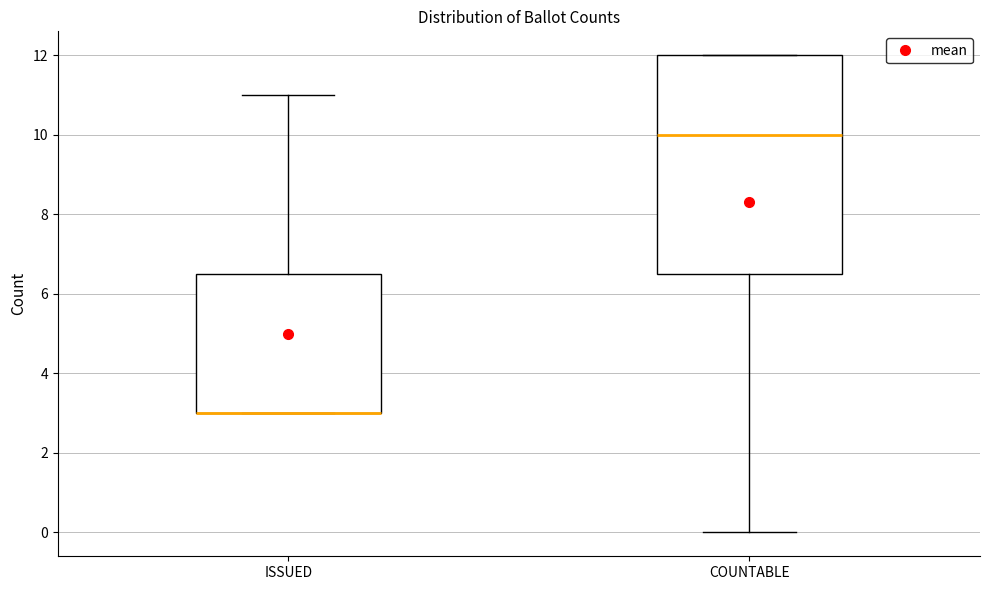

Where does the median line of the box for COUNTABLE sit on the y-axis? The values are not printed on the chart, so give them approximately, as read against the axis.

10.0